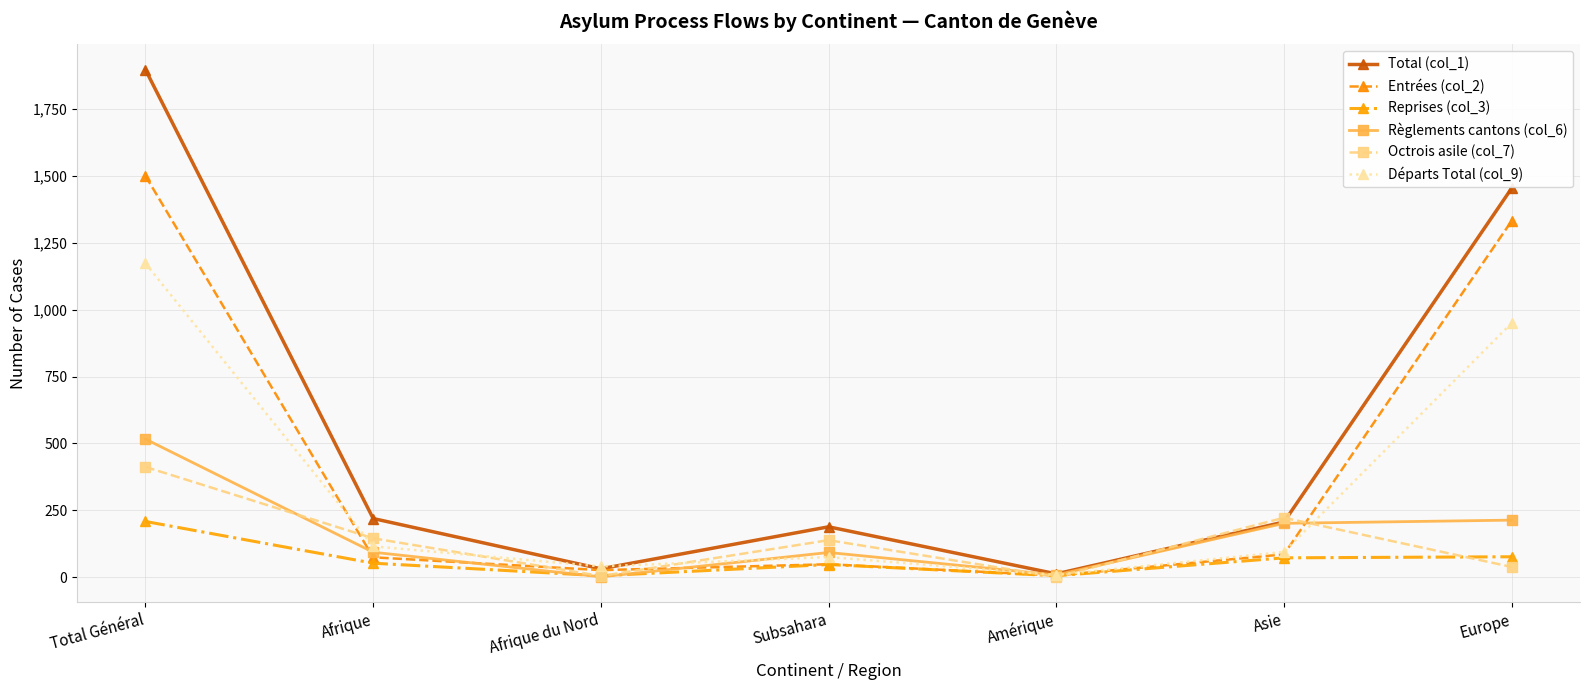

What is the difference between the Entrées (col_2) values at Asie and Afrique?

11